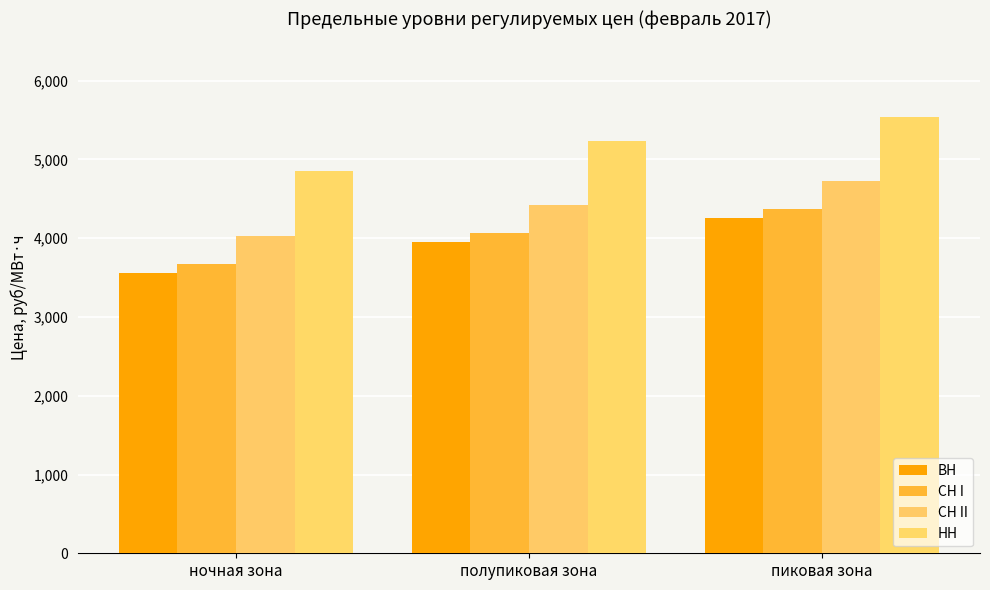

What is the label of the 2nd bar from the left?

полупиковая зона